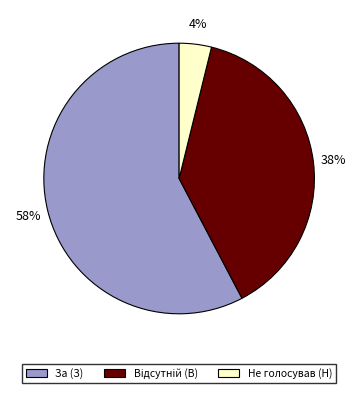

Which has a higher value, За (З) or Не голосував (Н)?

За (З)